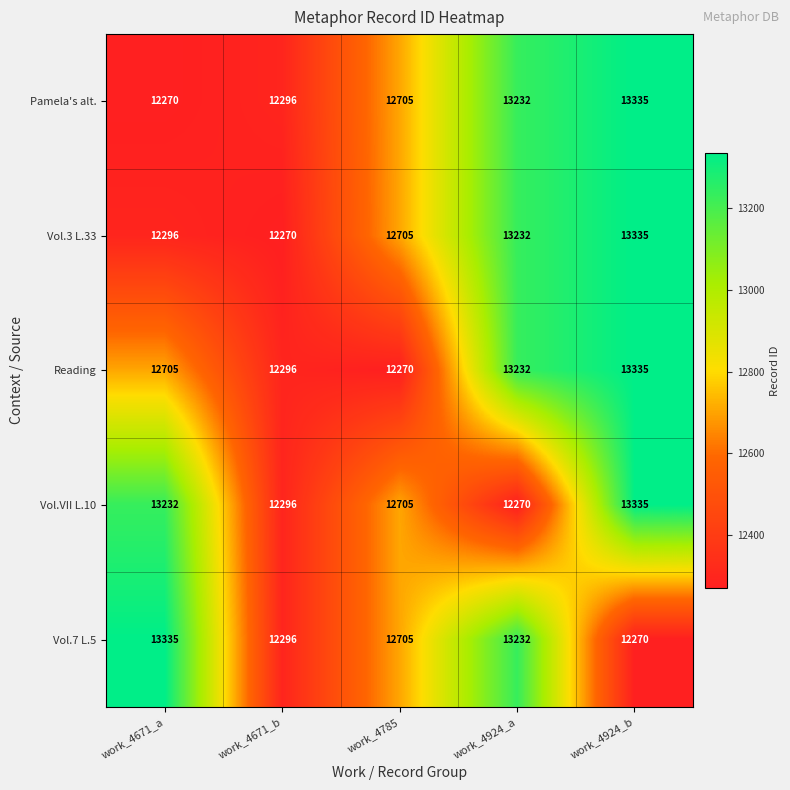

What is the lowest value of the Vol.VII L.10 series?

12270